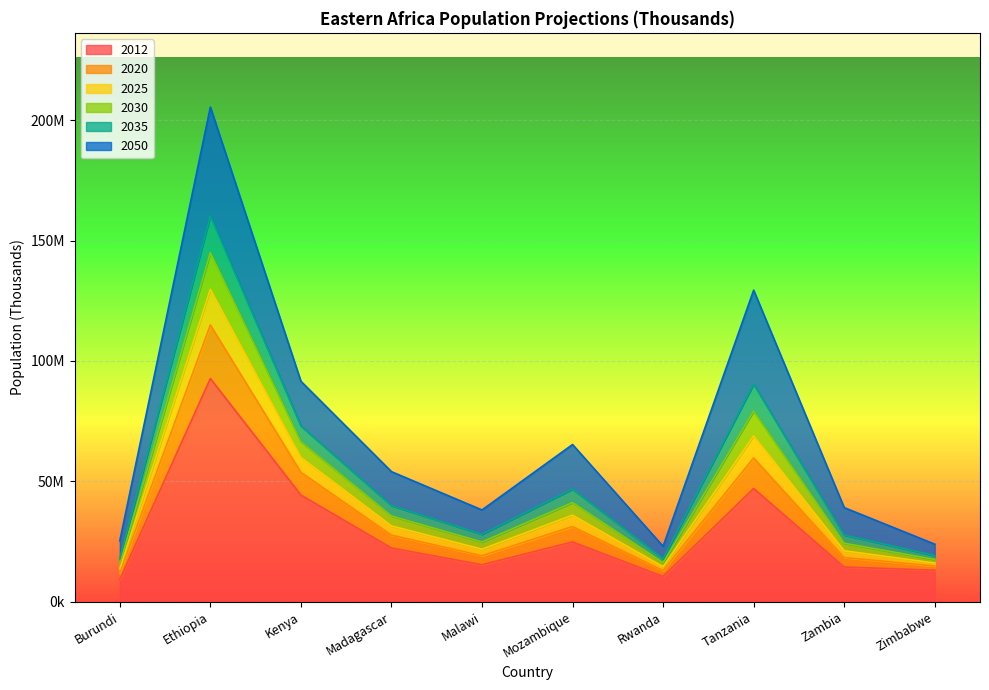

At which category is the sum across all series the highest?

Ethiopia